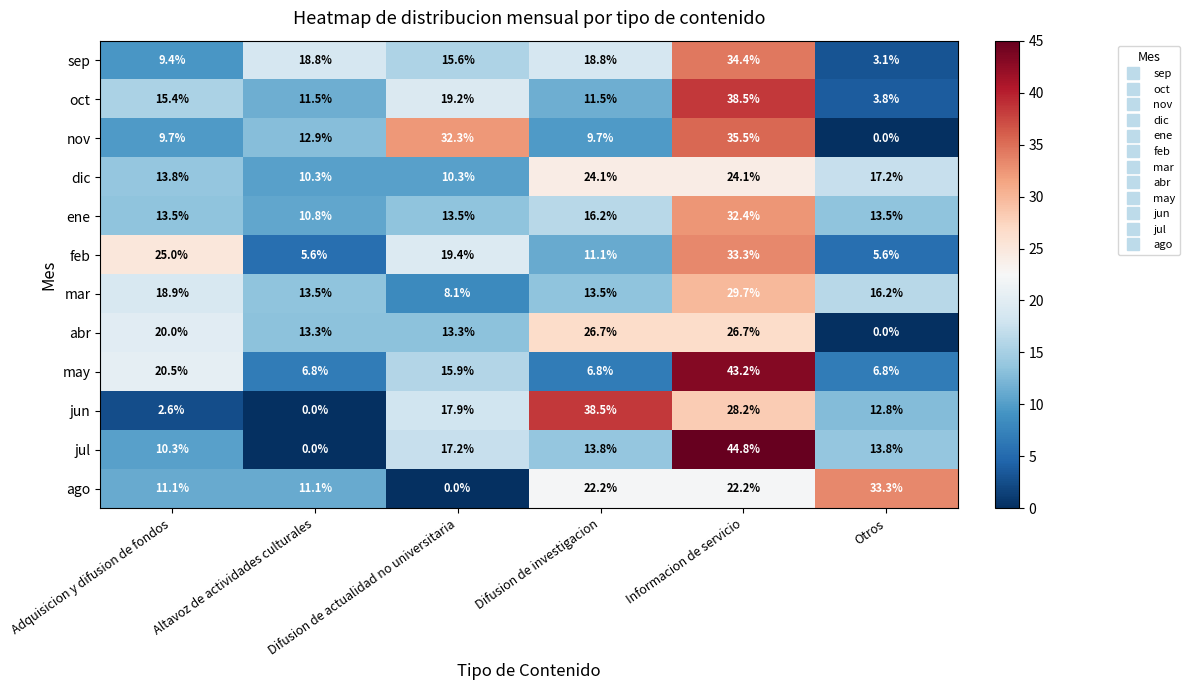

At which category is the sum across all series the highest?

Informacion de servicio